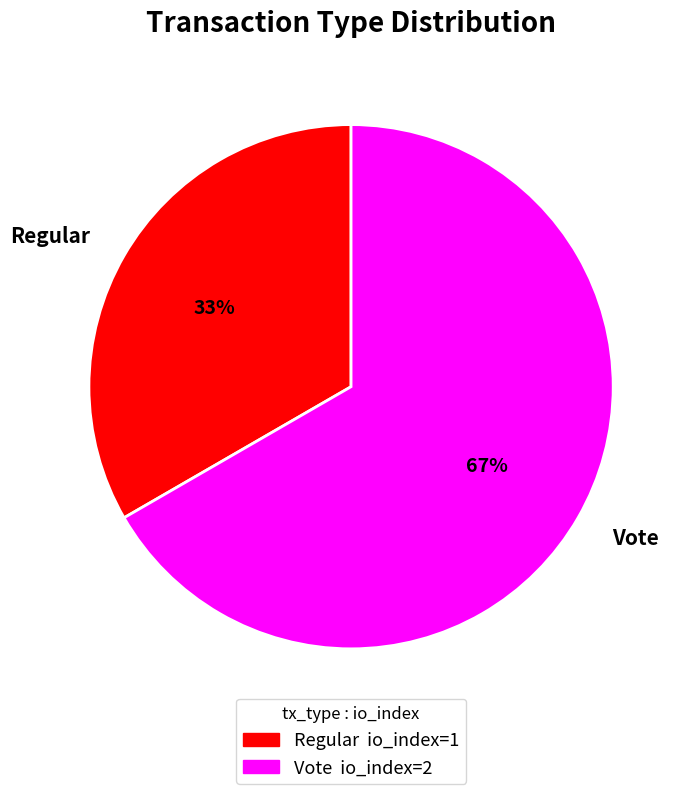

Count the number of slices in the pie.

2